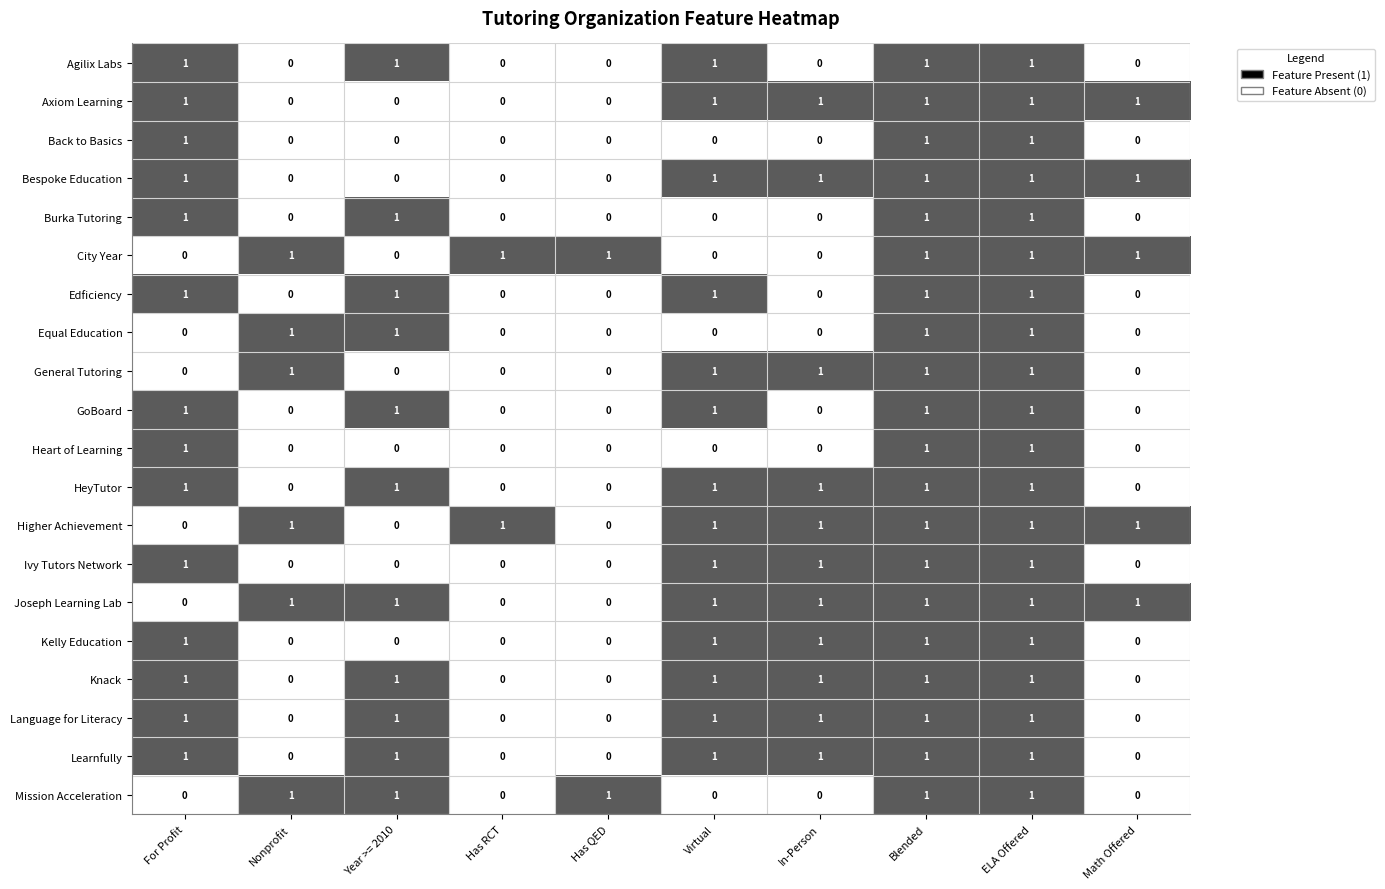

What is the total value across all series at Year >= 2010?

11